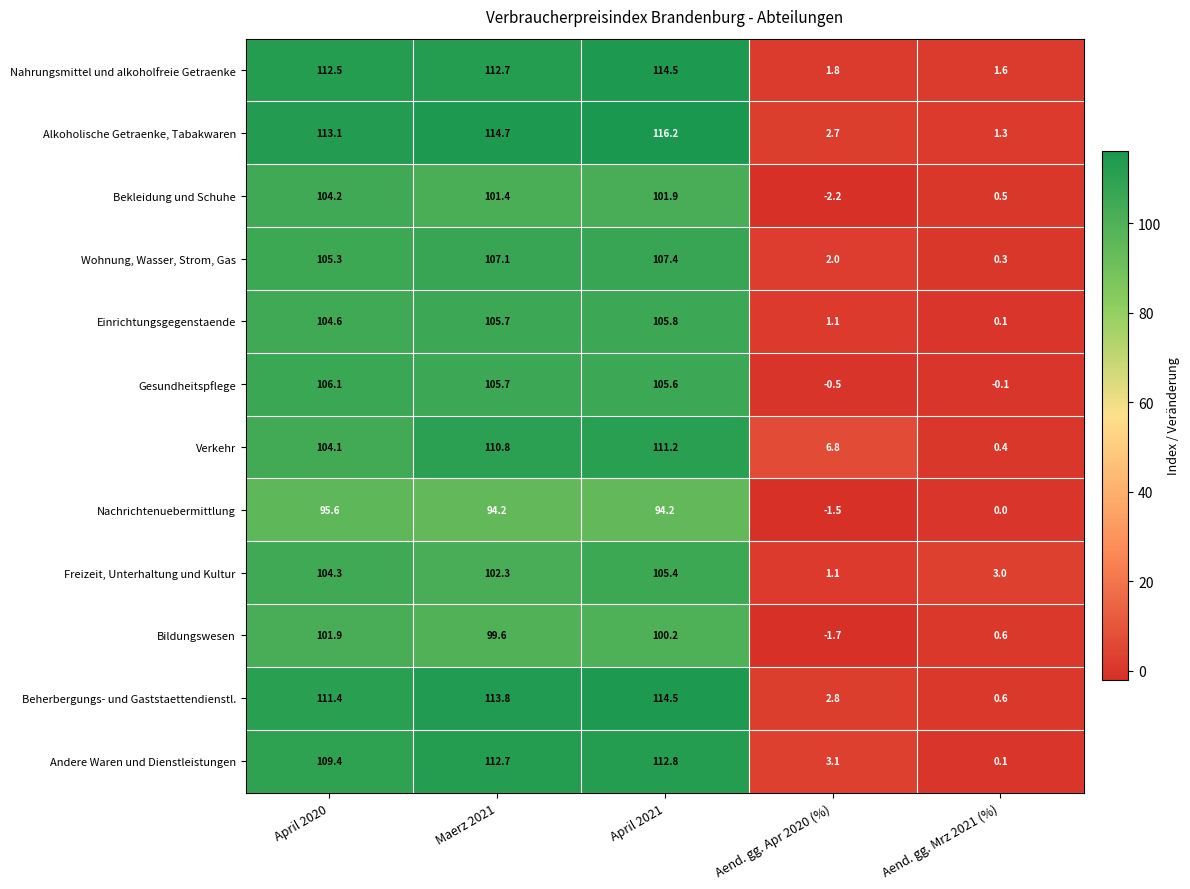

Where does the Verkehr series first go above 104?

April 2020